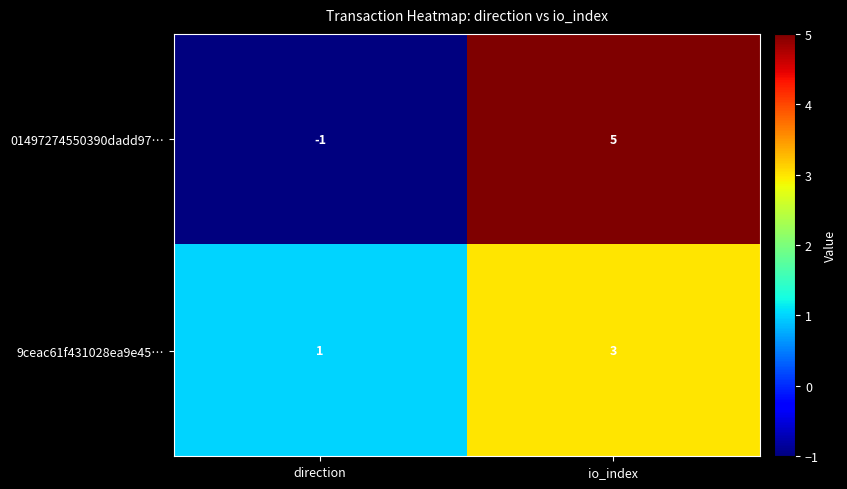

Which category has the lowest value across all series?

direction